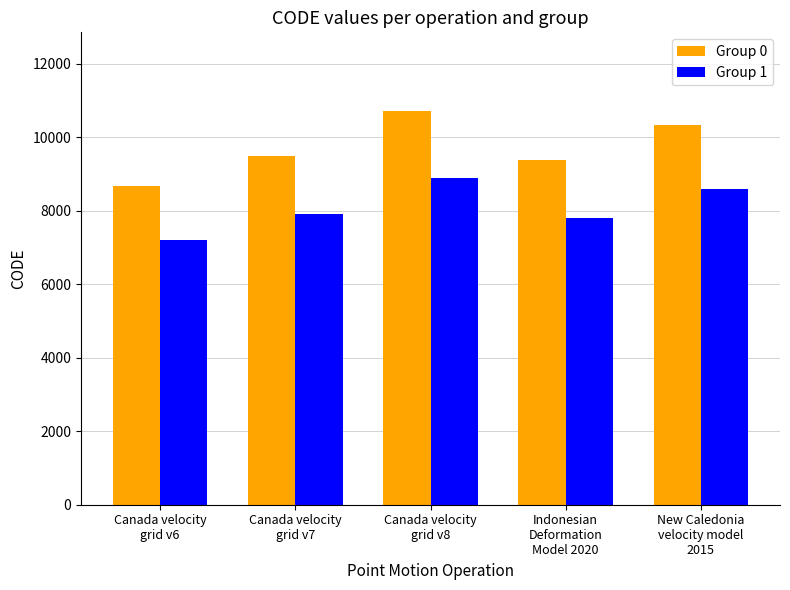

What are all the series names shown in the legend?

Group 0, Group 1